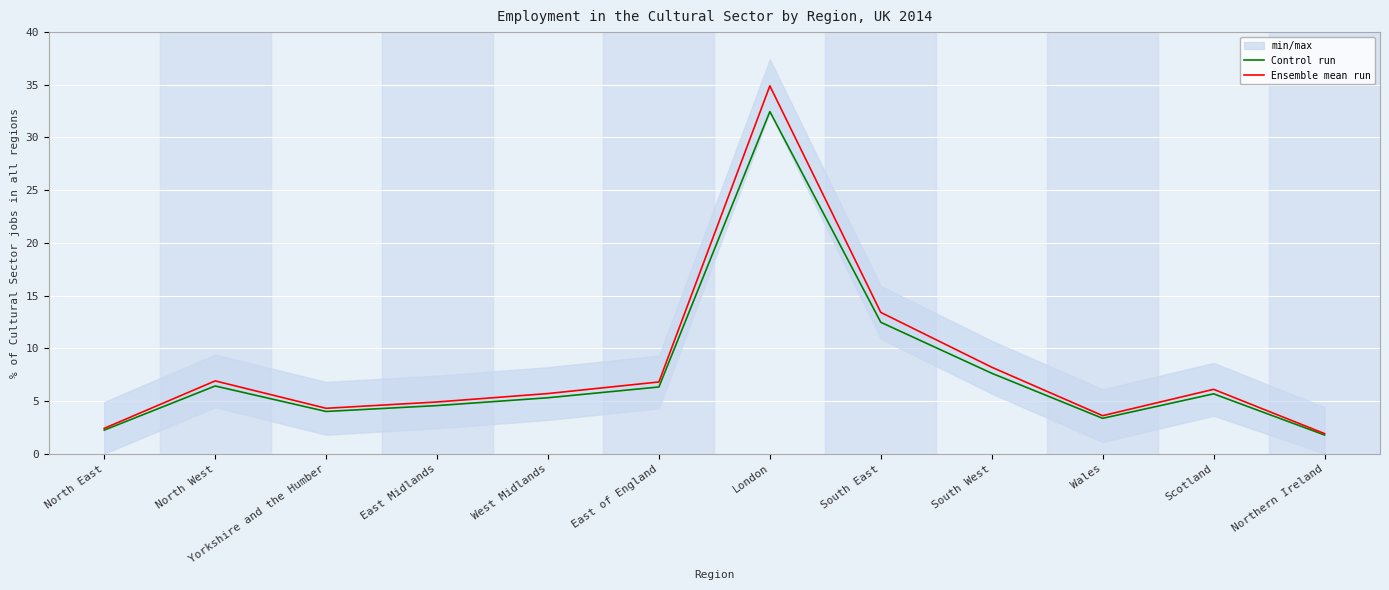

What position from the left is Scotland?

11